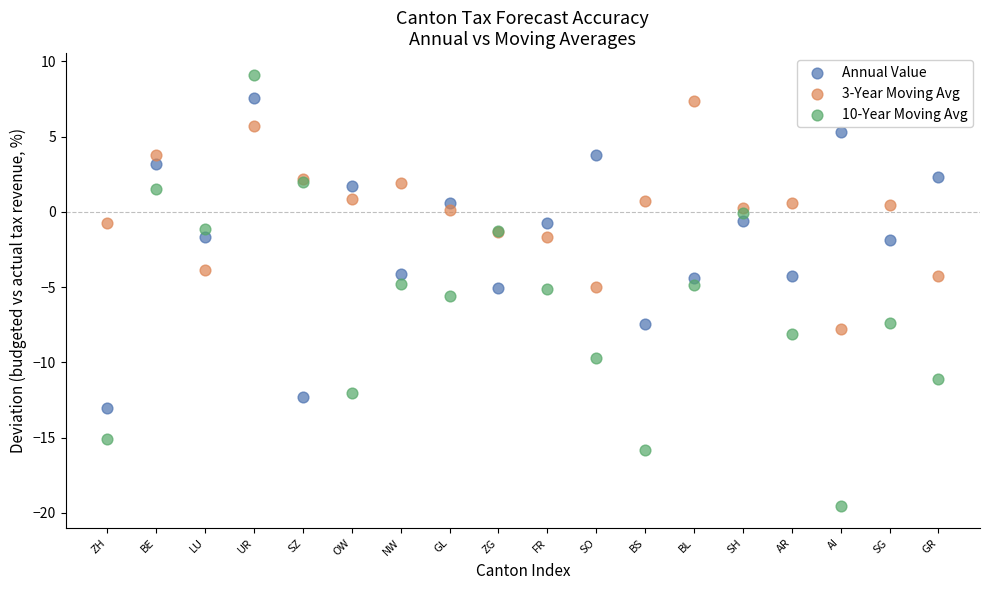

Which series contains the lowest Y value?

10-Year Moving Avg